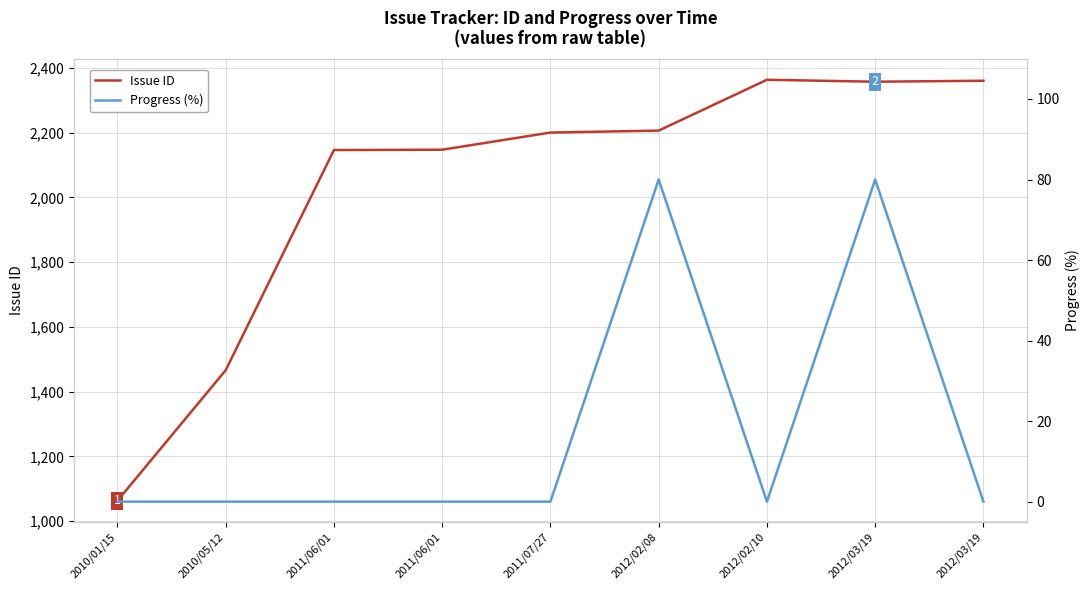

What is the difference between the maximum and minimum values in the Progress (%) series?

80